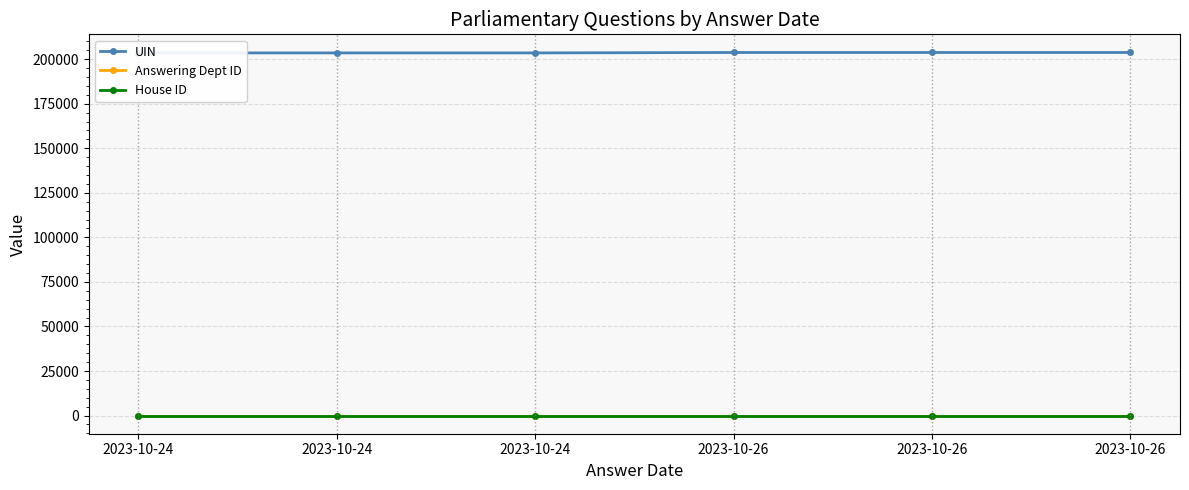

True or false: UIN has a value of 203537 at 2023-10-24.

True